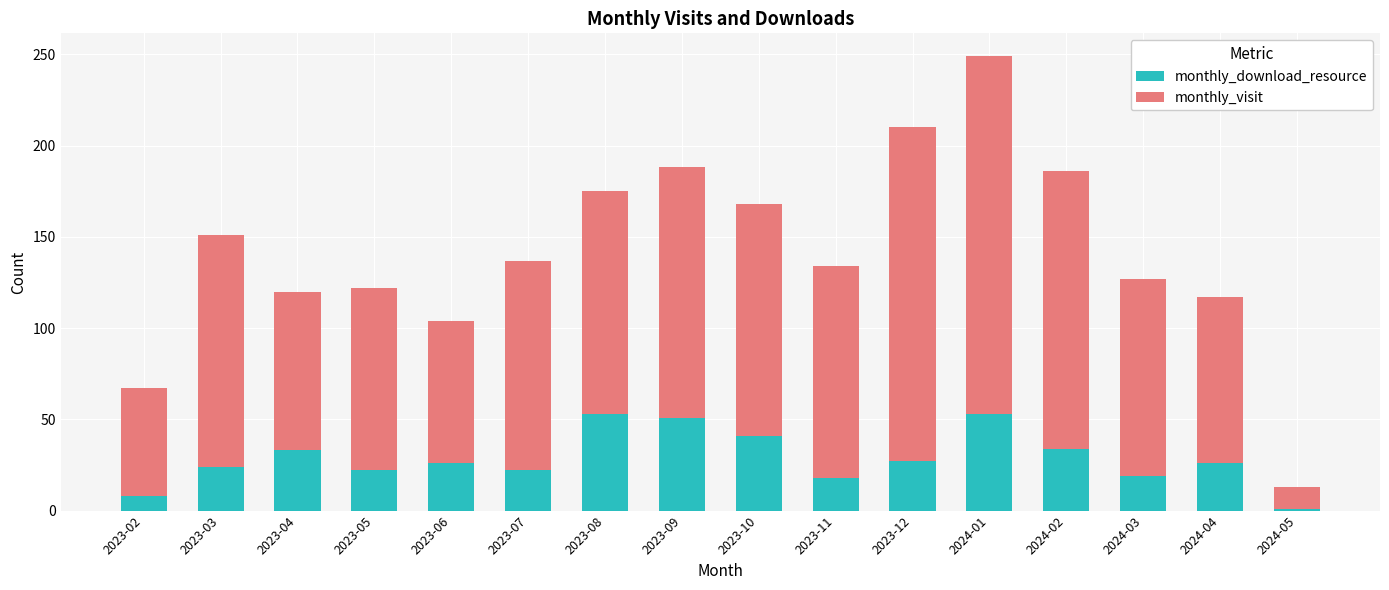

What is the total value across all series at 2024-02?

186